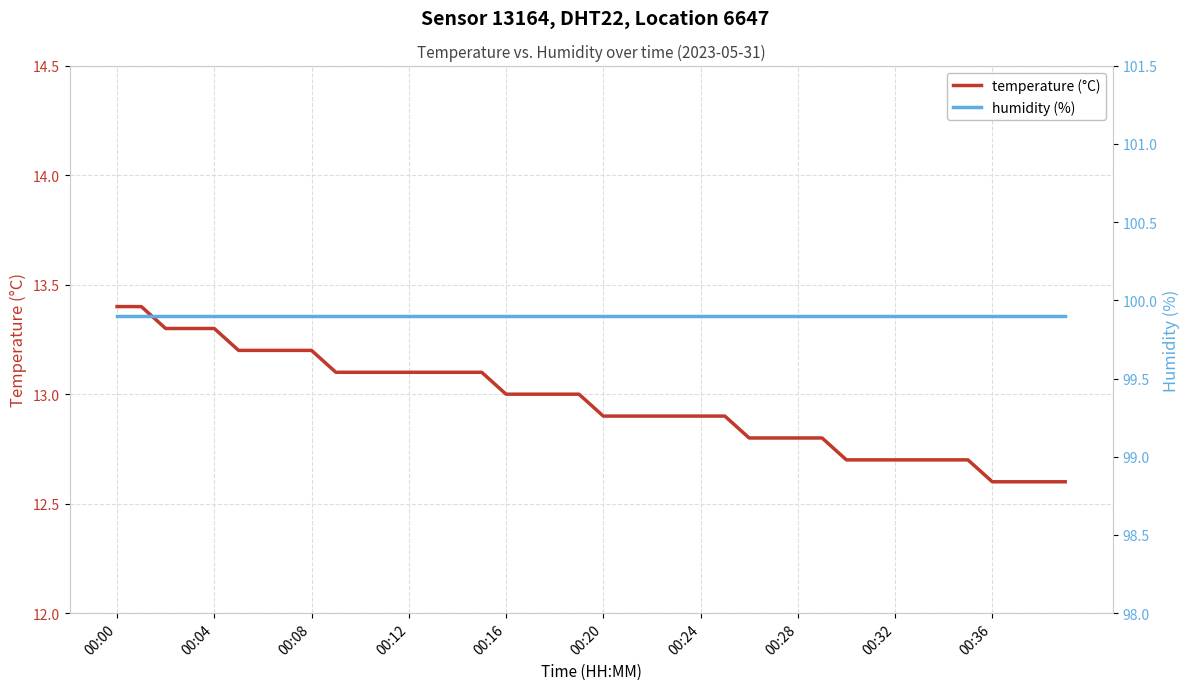

True or false: temperature (°C) has a value of 13.1 at 13.

True